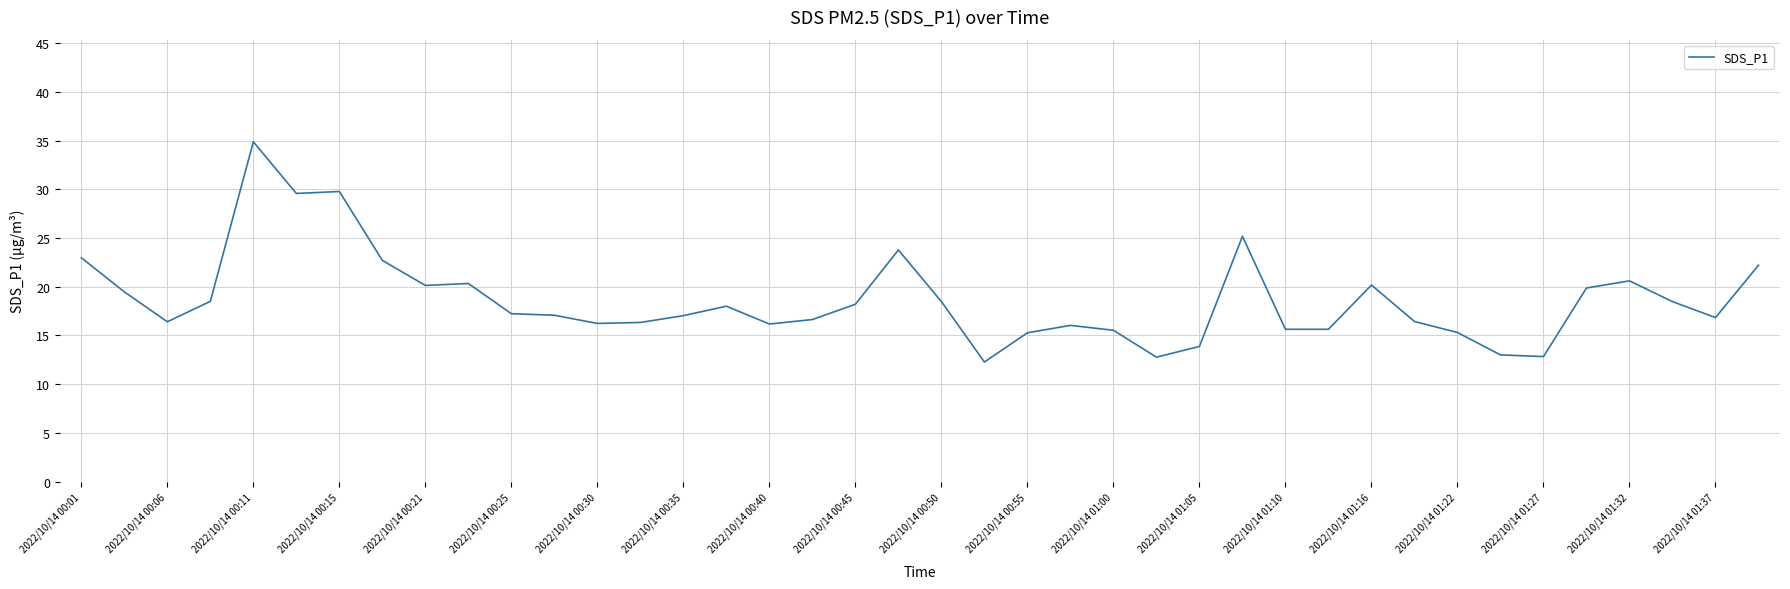

What is the minimum value shown in the chart?

12.3